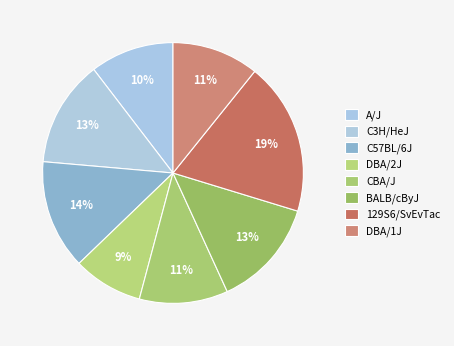

To the nearest percent, what is the difference between the largest and smallest slice percentages?

10%